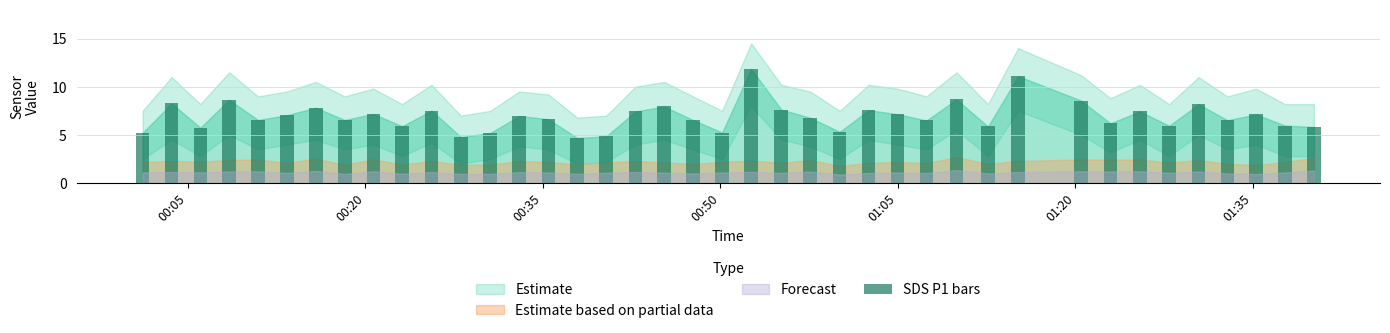

What is the average value?

6.9